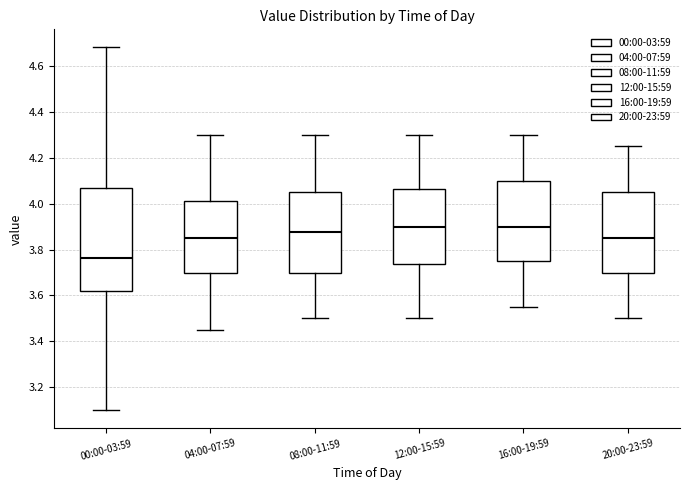

Reading left to right, read every box against the y-axis: the position of its median line, the range the box covers, and the ends of its whiskers. The values are not printed on the chart, so give them approximately, as read against the axis.

00:00-03:59: median 3.76, box 3.62 to 4.08, whiskers 3.10 to 4.68
04:00-07:59: median 3.86, box 3.70 to 4.02, whiskers 3.46 to 4.30
08:00-11:59: median 3.88, box 3.70 to 4.06, whiskers 3.50 to 4.30
12:00-15:59: median 3.90, box 3.74 to 4.06, whiskers 3.50 to 4.30
16:00-19:59: median 3.90, box 3.76 to 4.10, whiskers 3.56 to 4.30
20:00-23:59: median 3.86, box 3.70 to 4.06, whiskers 3.50 to 4.26